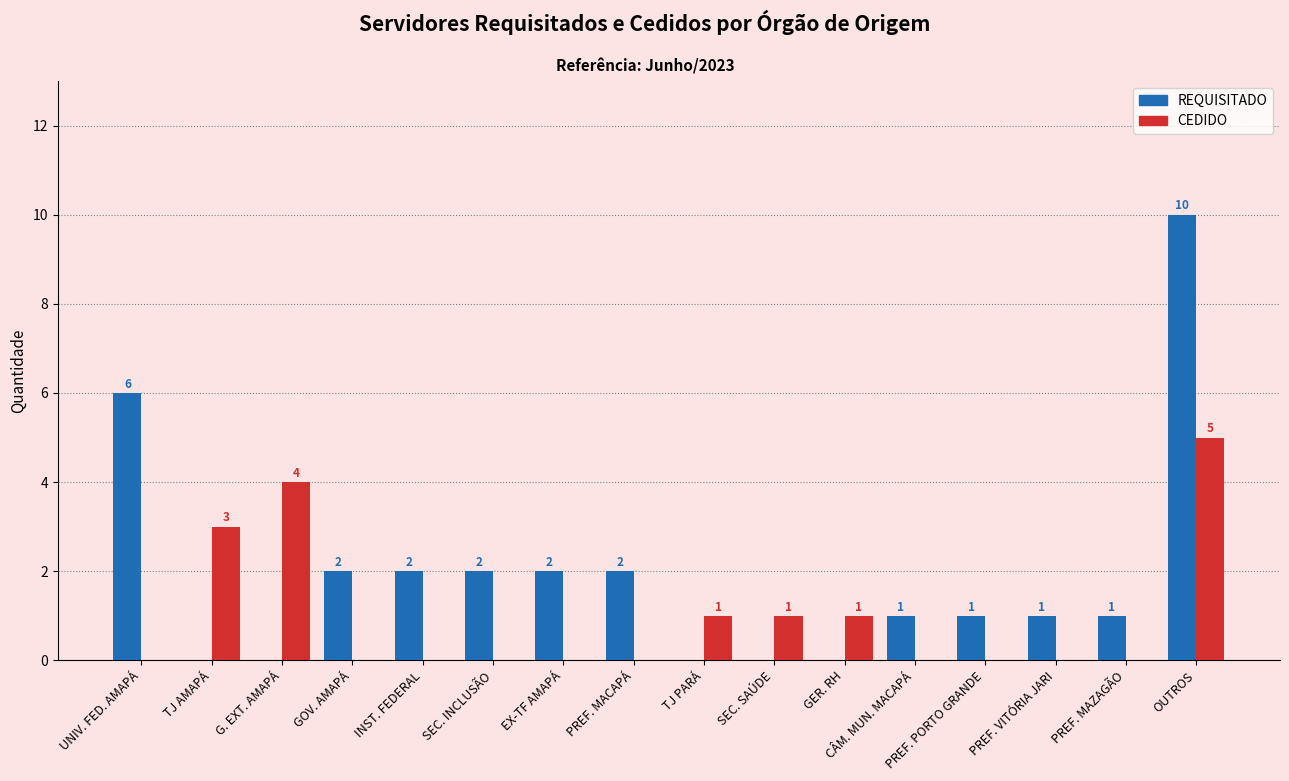

Does the chart contain stacked bars?

No